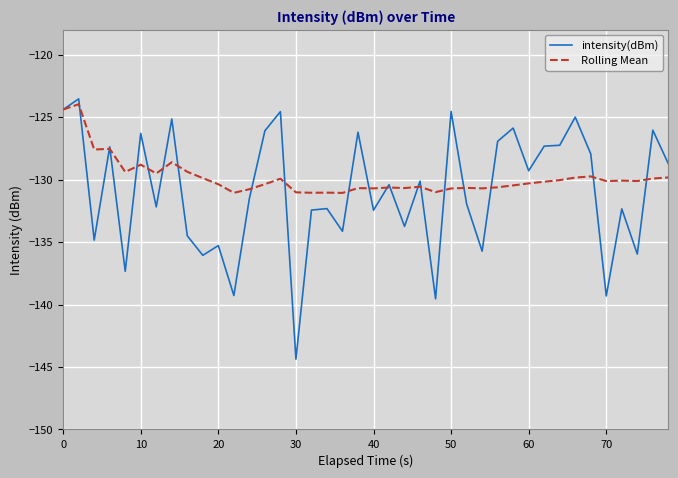

Which series has the largest range (max minus min)?

intensity(dBm)